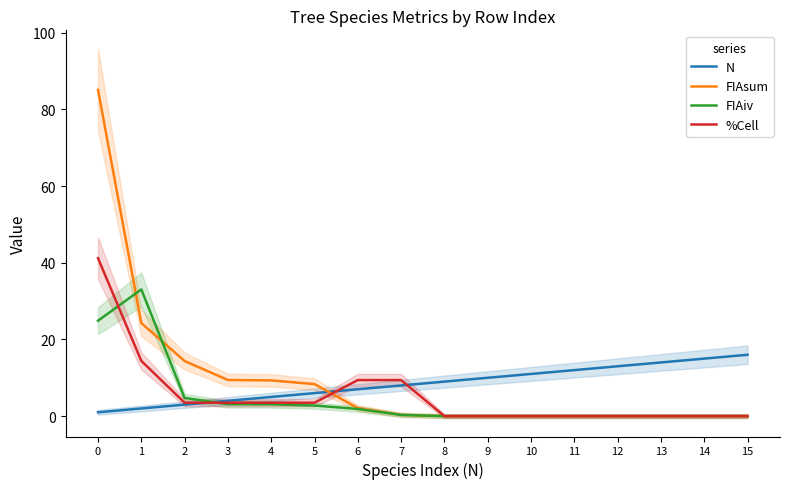

Reading right to left, extract all data points from this chart.

N: 15=16.0	14=15.0	13=14.0	12=13.0	11=12.0	10=11.0	9=10.0	8=9.0	7=8.0	6=7.0	5=6.0	4=5.0	3=4.0	2=3.0	1=2.0	0=1.0
FIAsum: 15=0.0	14=0.0	13=0.0	12=0.0	11=0.0	10=0.0	9=0.0	8=0.0	7=0.3	6=2.1	5=8.3	4=9.3	3=9.4	2=14.4	1=24.3	0=85.1
FIAiv: 15=0.0	14=0.0	13=0.0	12=0.0	11=0.0	10=0.0	9=0.0	8=0.0	7=0.3	6=1.9	5=2.8	4=3.1	3=3.1	2=4.8	1=33.0	0=24.9
%Cell: 15=0.0	14=0.0	13=0.0	12=0.0	11=0.0	10=0.0	9=0.0	8=0.0	7=9.4	6=9.4	5=3.5	4=3.5	3=3.5	2=3.5	1=14.4	0=41.2